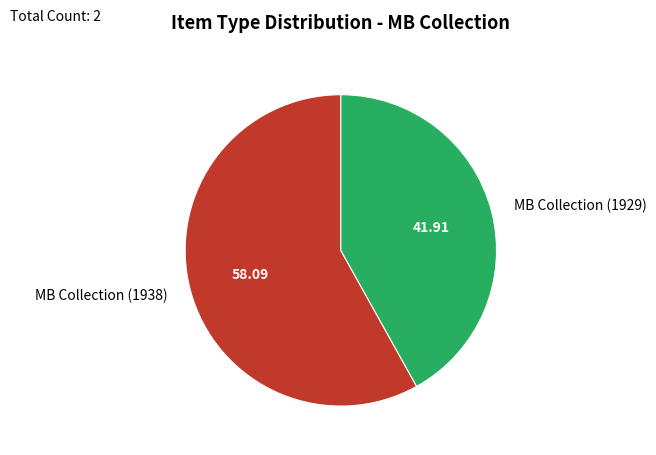

The MB Collection (1929) slice represents 42% of the pie. True or false?

True